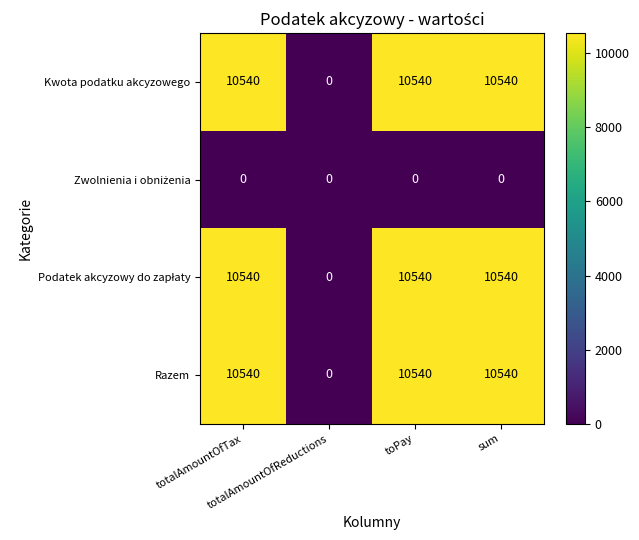

What is the greatest value displayed?

10540